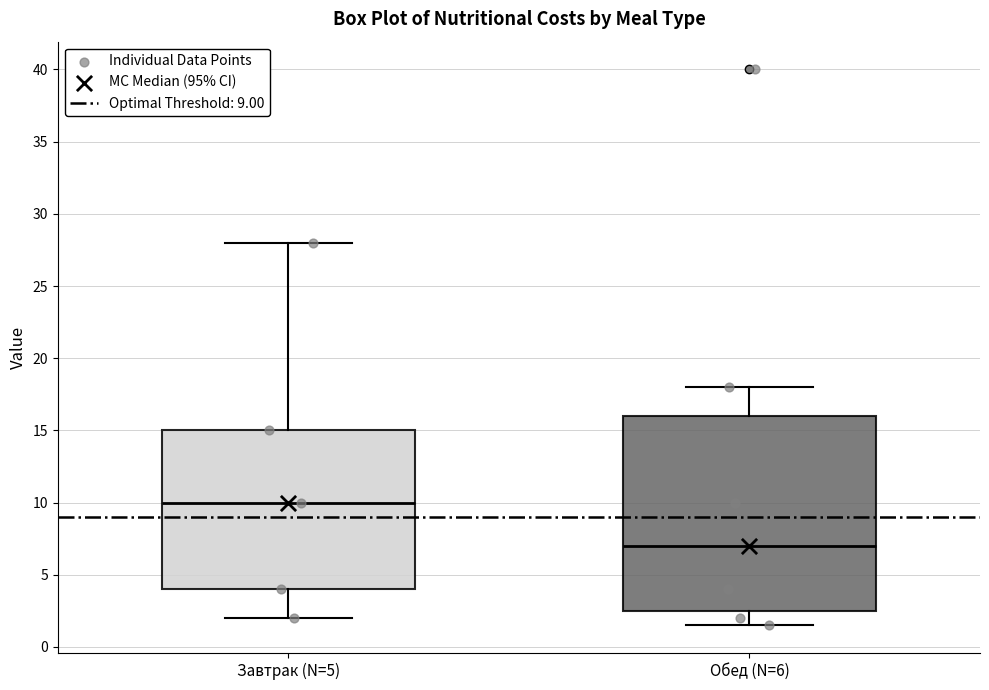

Which box is the tallest, from its lower edge to its upper edge?

Обед (N=6)